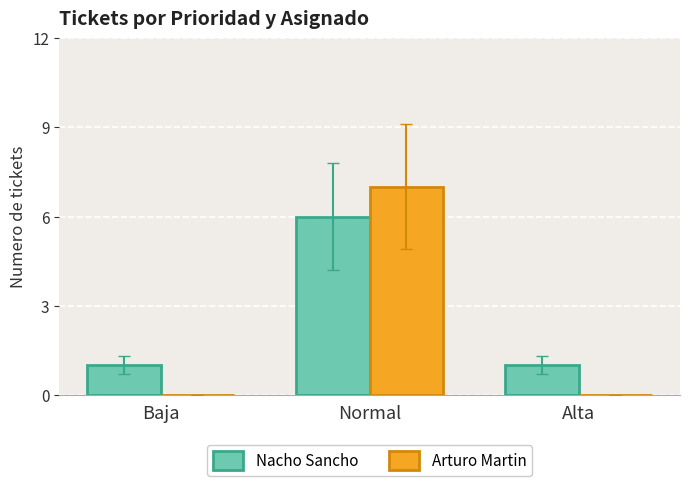

Which series has the widest spread of values?

Arturo Martin